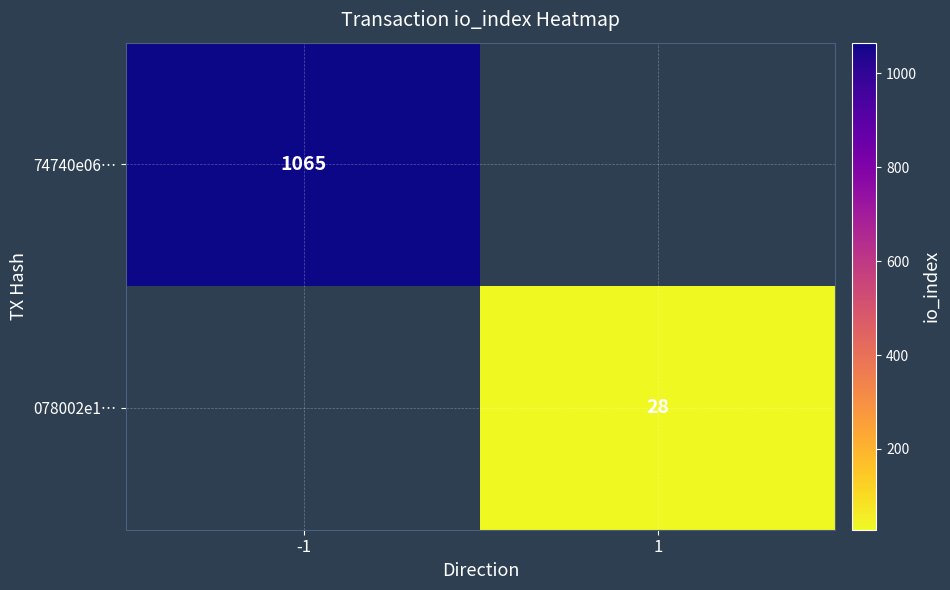

The 74740e06… series shows 1065 at -1. True or false?

True